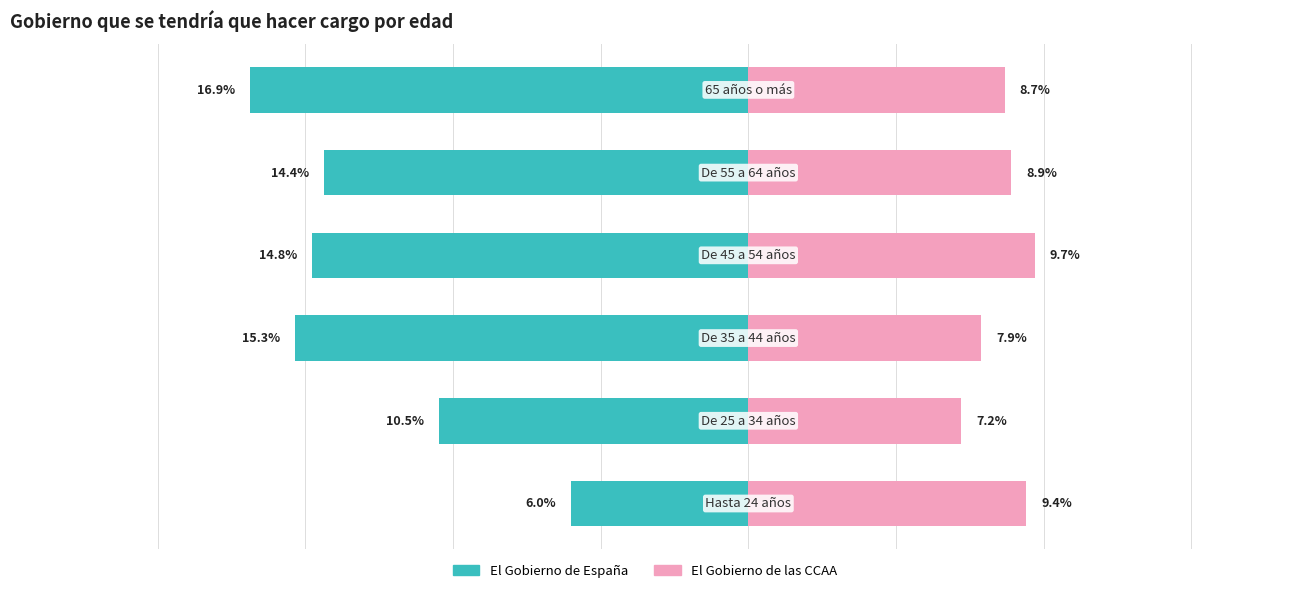

Rank the series at −15 from lowest to highest value.

El Gobierno de España, El Gobierno de las CCAA